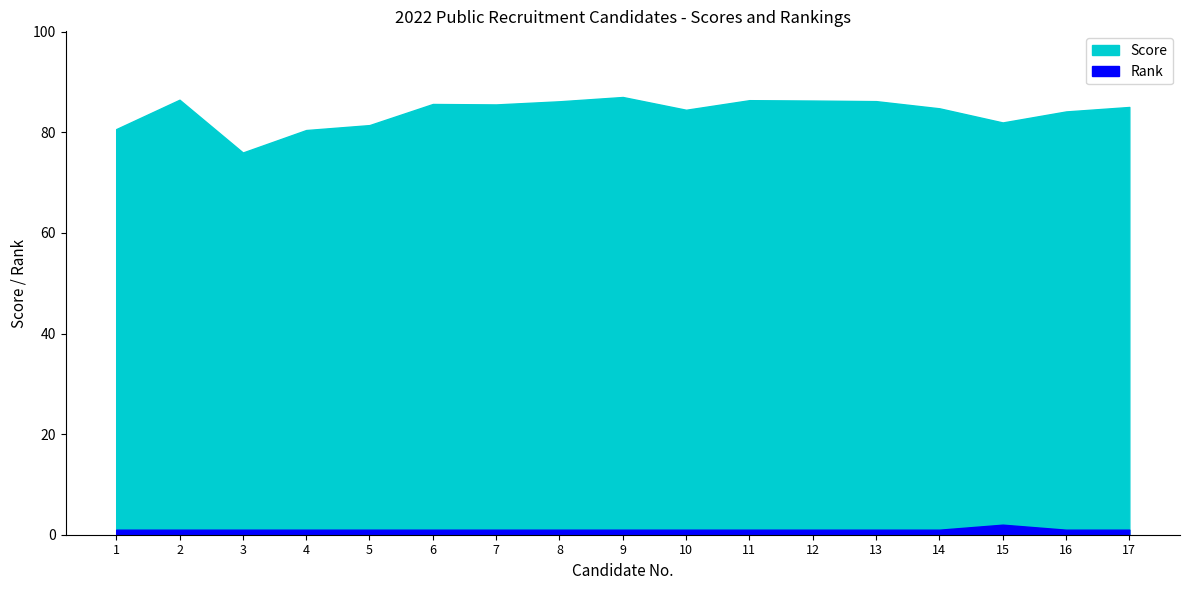

How many data points in Score are less than 85?

8